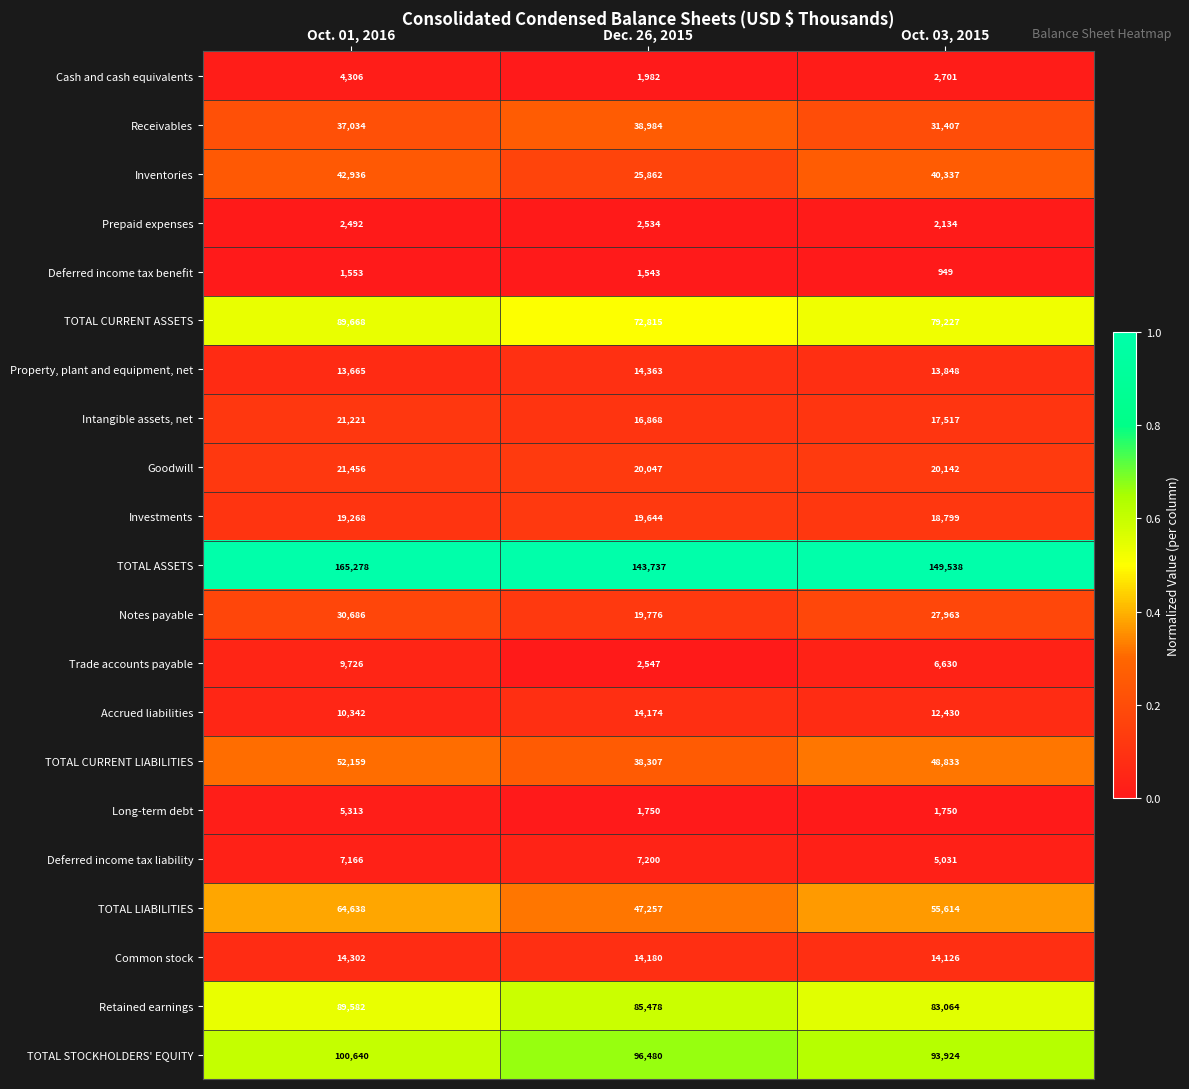

What is the minimum value for TOTAL CURRENT LIABILITIES?

38307